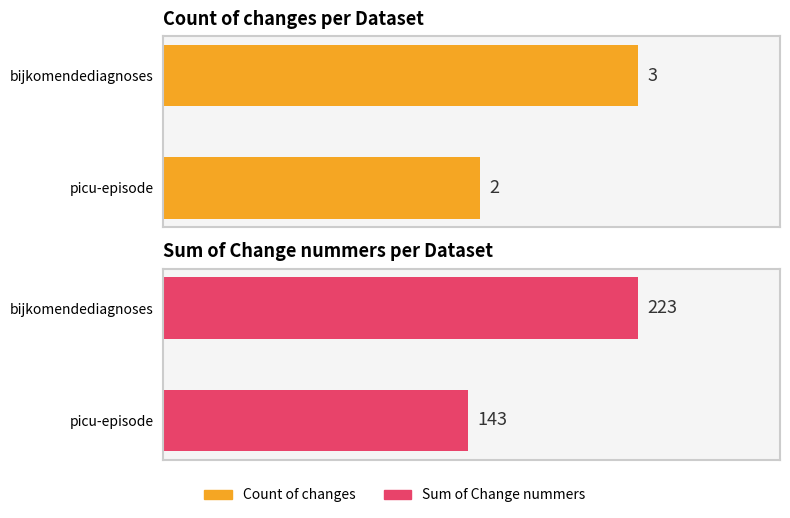

Reading left to right, extract all data points from this chart.

Count of changes: 2	3
Sum of Change nummers: 143	223